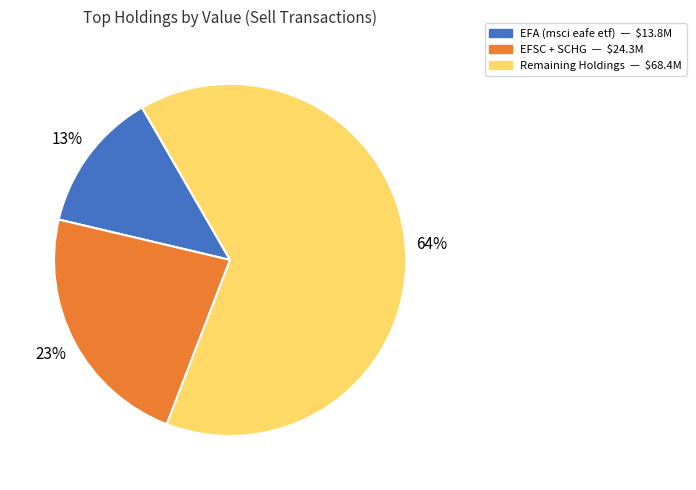

Is there a majority slice in this chart?

Yes